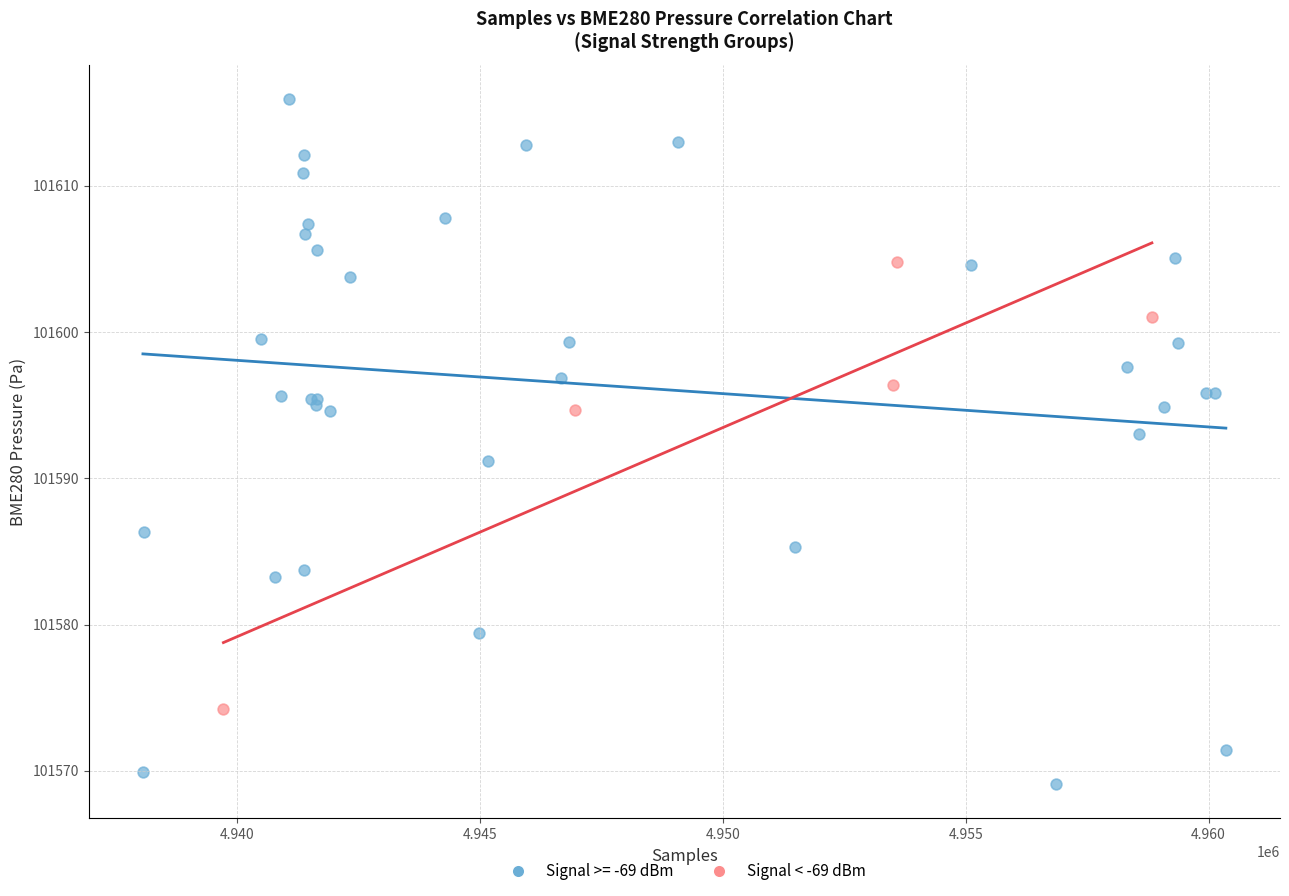

Which series reaches the minimum Y coordinate?

Signal >= -69 dBm